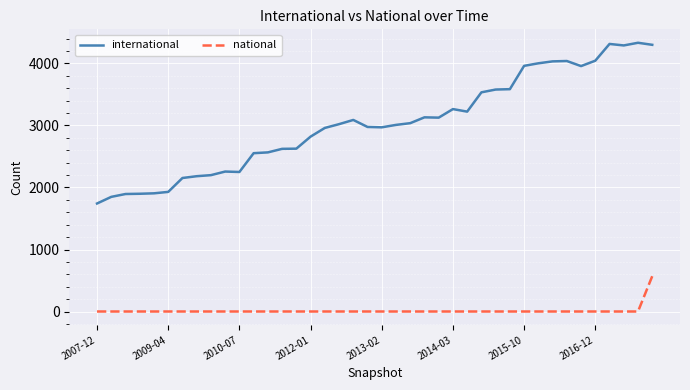

True or false: national and international cross at least once.

False